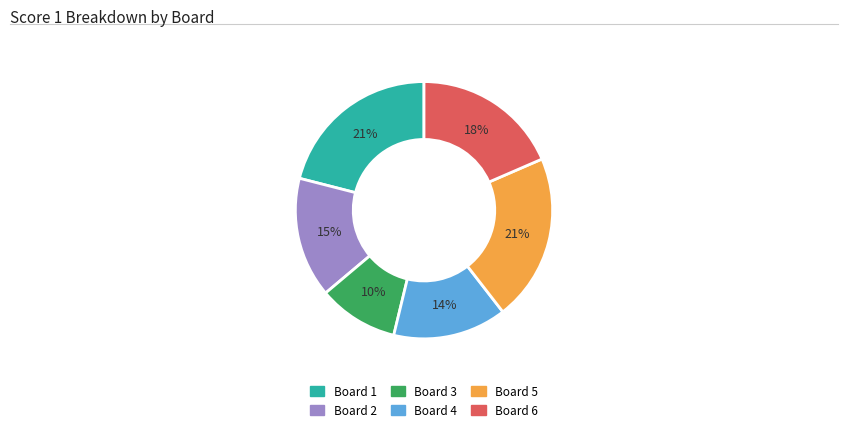

Is there a majority slice in this chart?

No